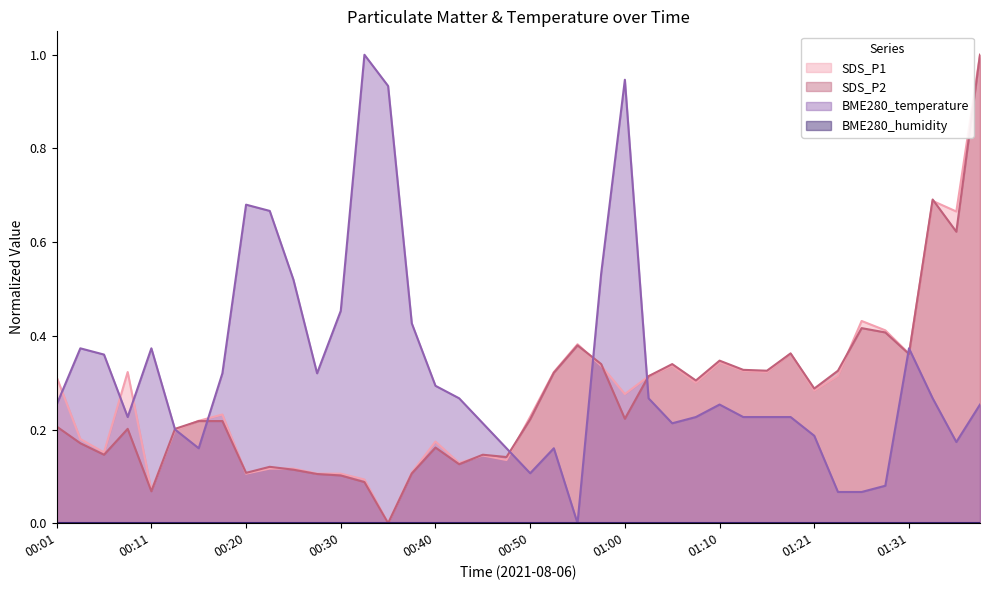

The value of BME280_temperature at 01:26 is 0.0. True or false?

False